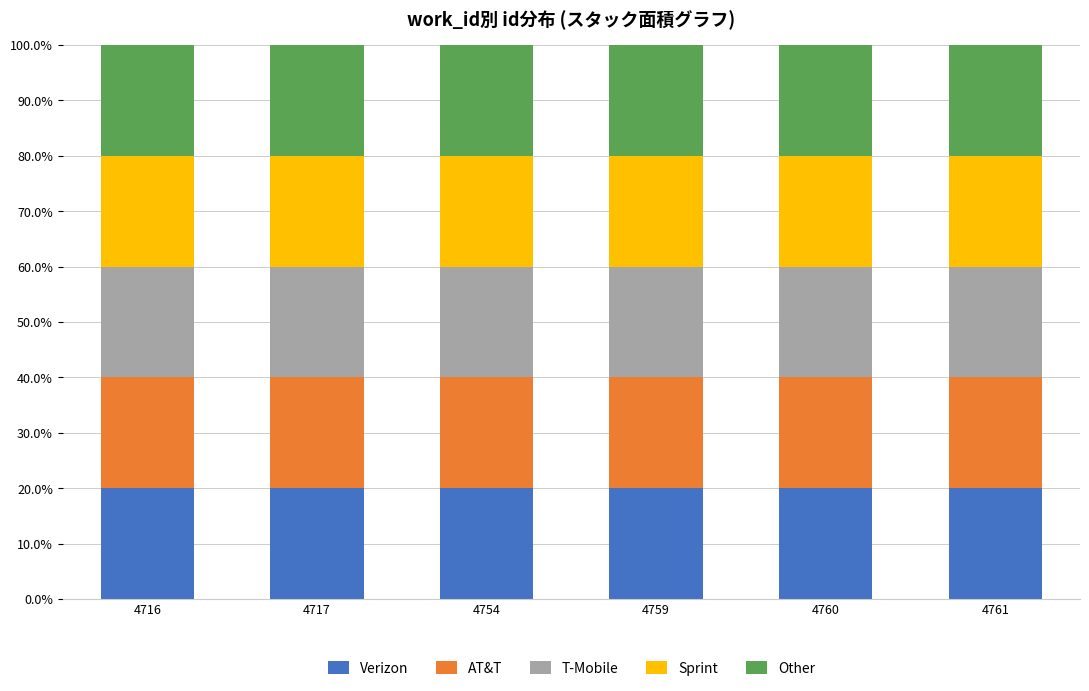

How many bars are there in total?

6